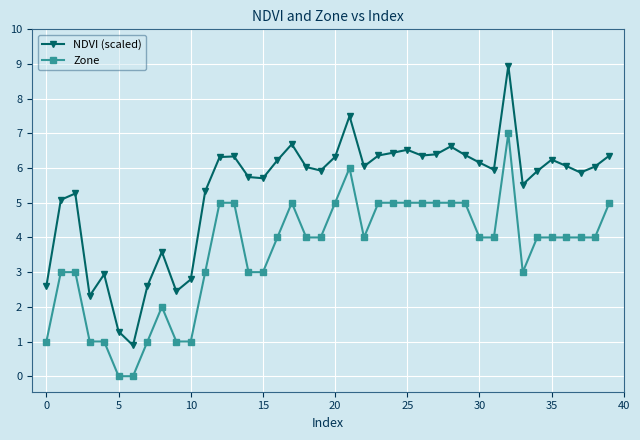

How many series are shown in this chart?

2